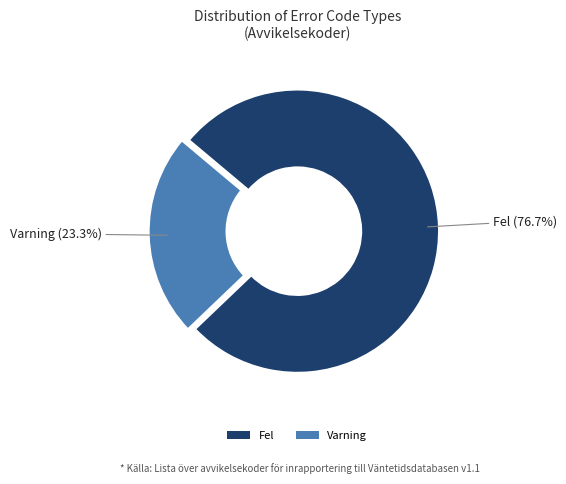

To the nearest percent, what percentage of the pie is Fel?

77%